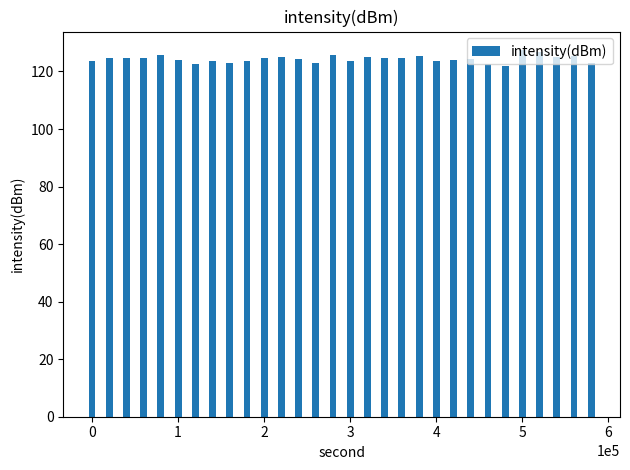

What is the value of the 12th bar from the left?

125.0